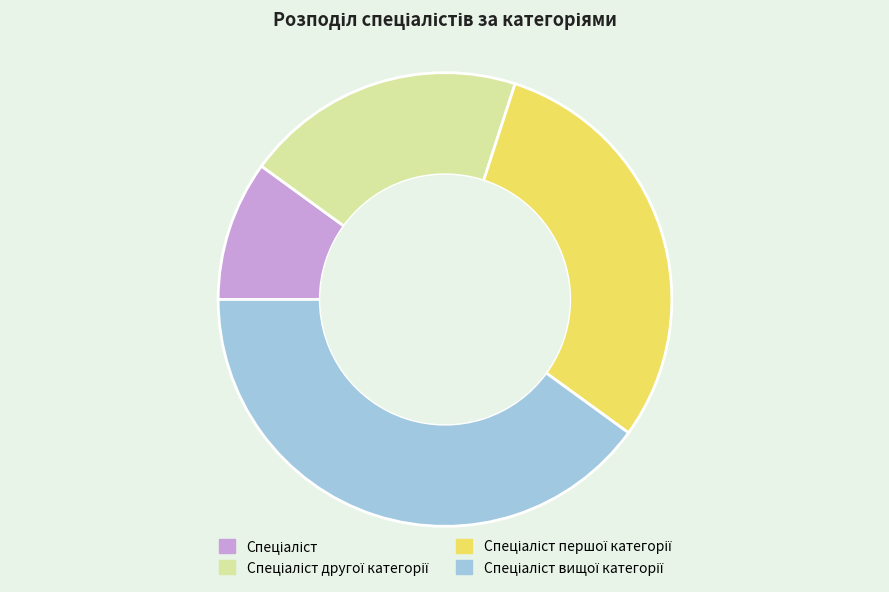

Is there a majority slice in this chart?

No